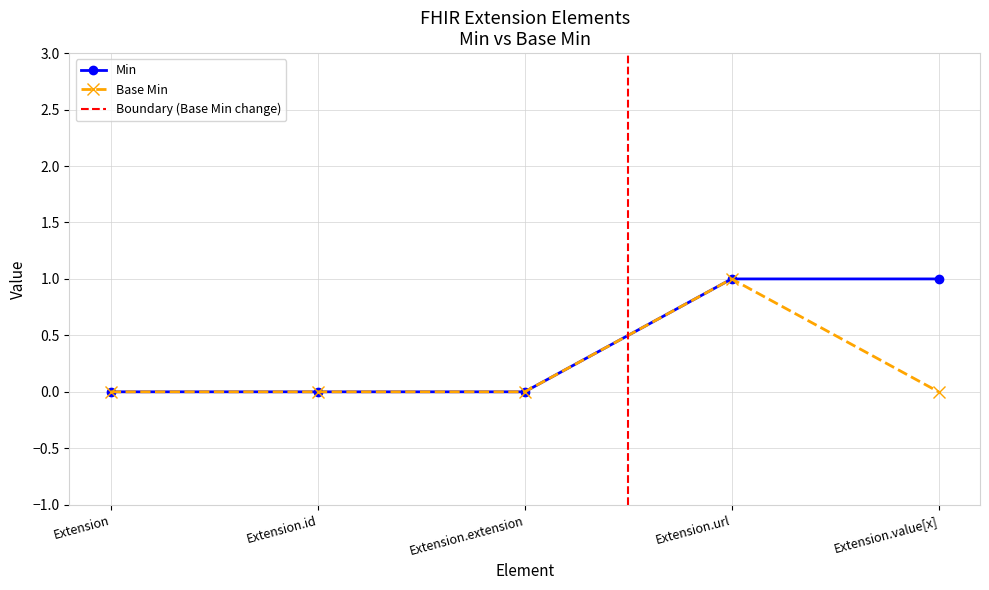

Does the chart have visible grid lines?

Yes